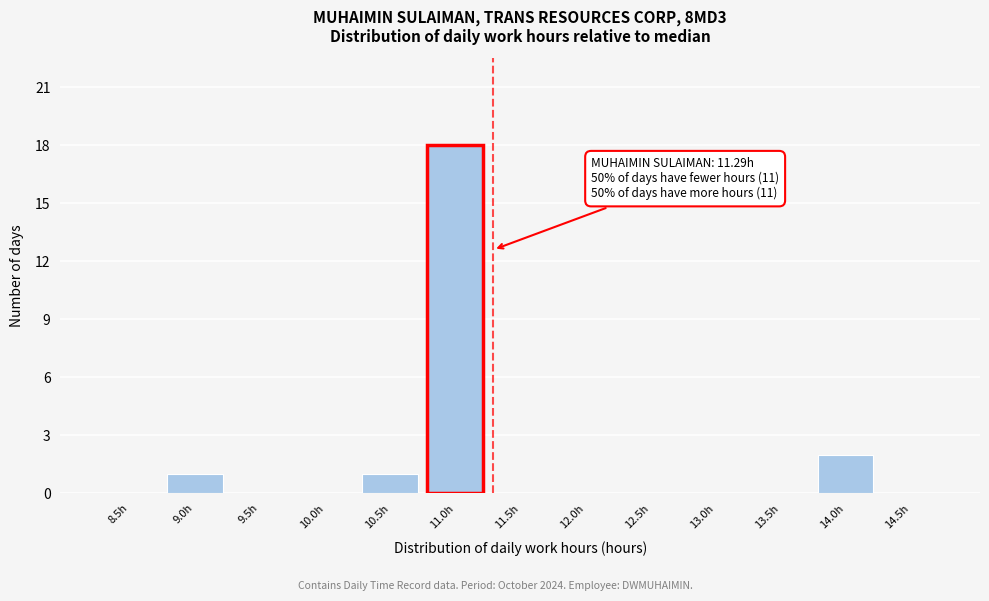

Reading right to left, list all the values displayed in this chart.

14.5h=0	14.0h=2	13.5h=0	13.0h=0	12.5h=0	12.0h=0	11.5h=0	11.0h=18	10.5h=1	10.0h=0	9.5h=0	9.0h=1	8.5h=0